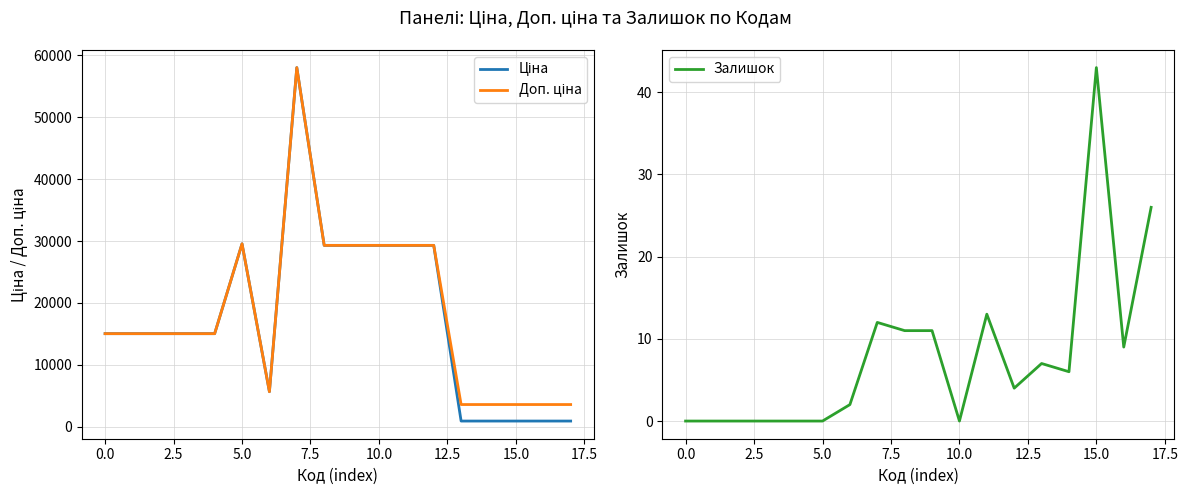

True or false: Ціна and Доп. ціна intersect in this chart.

False